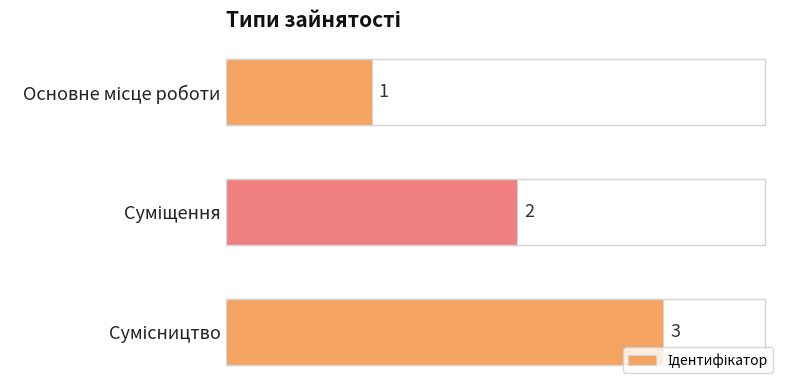

What is the greatest value displayed?

3